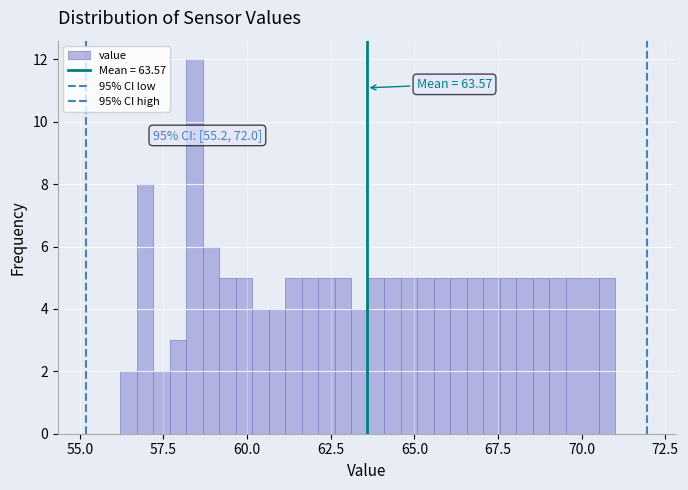

Around what value on the x-axis is the tallest bar? Give the approximate position of its centre, as read against the axis.

58.5